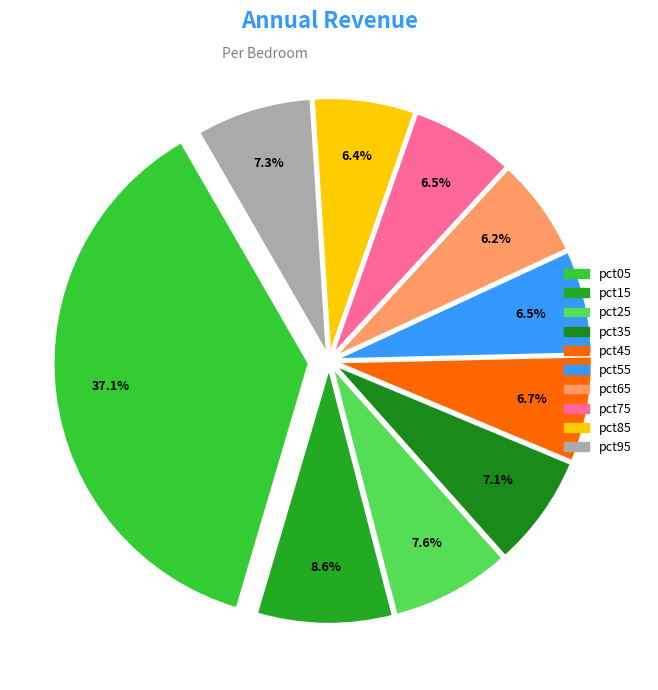

How many segments does this pie chart have?

10